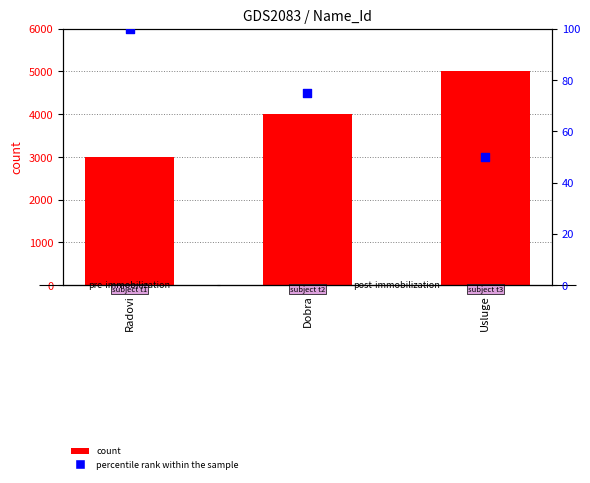

Which series reaches the minimum Y coordinate?

percentile rank within the sample